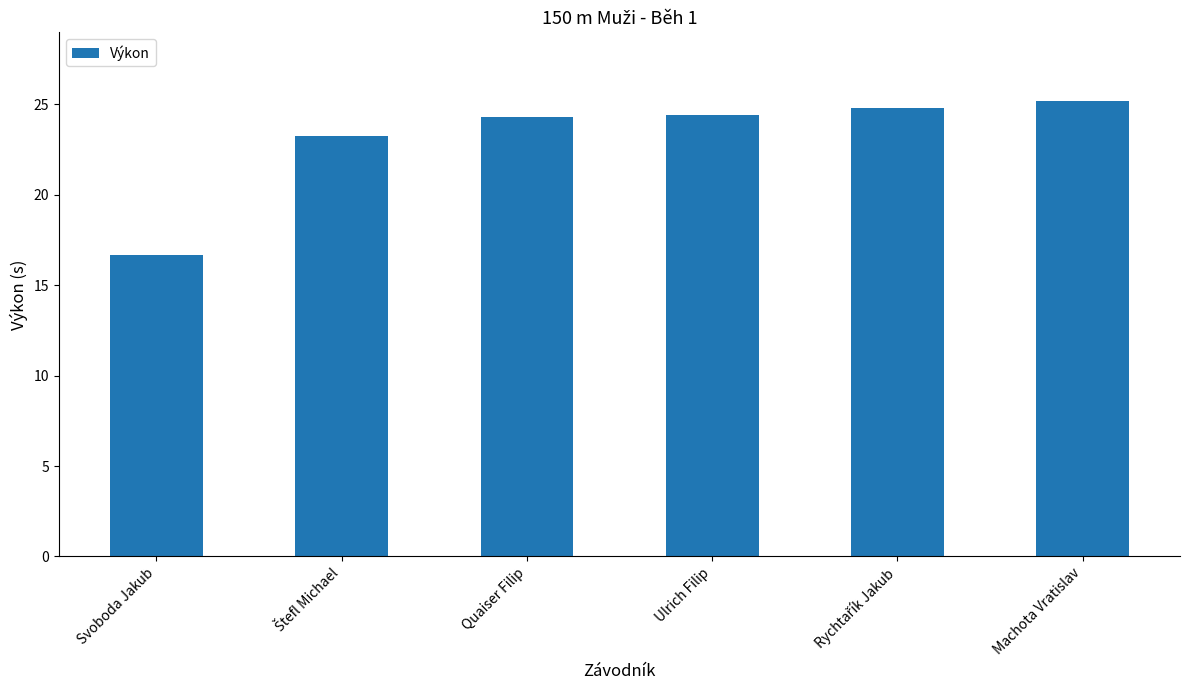

What position from the right is Machota Vratislav?

1